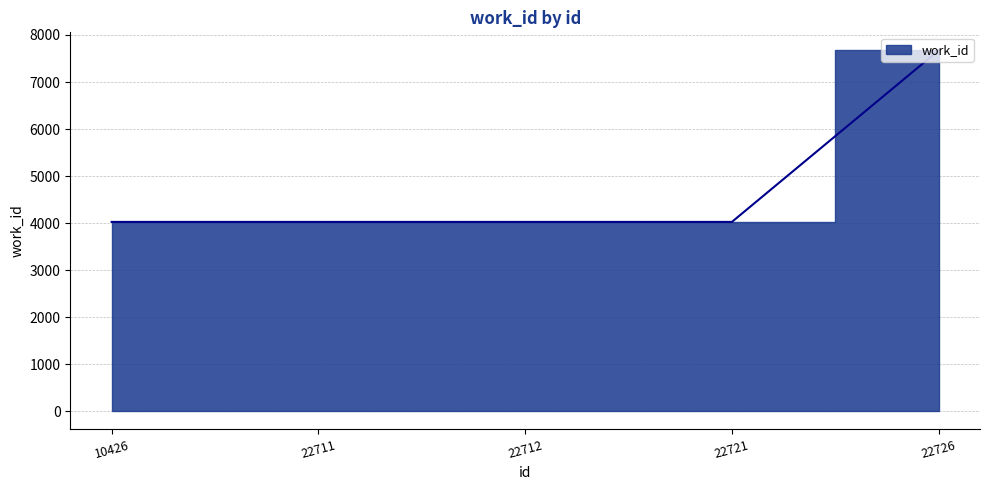

Reading left to right, list all the values displayed in this chart.

4024	4024	4024	4024	7673